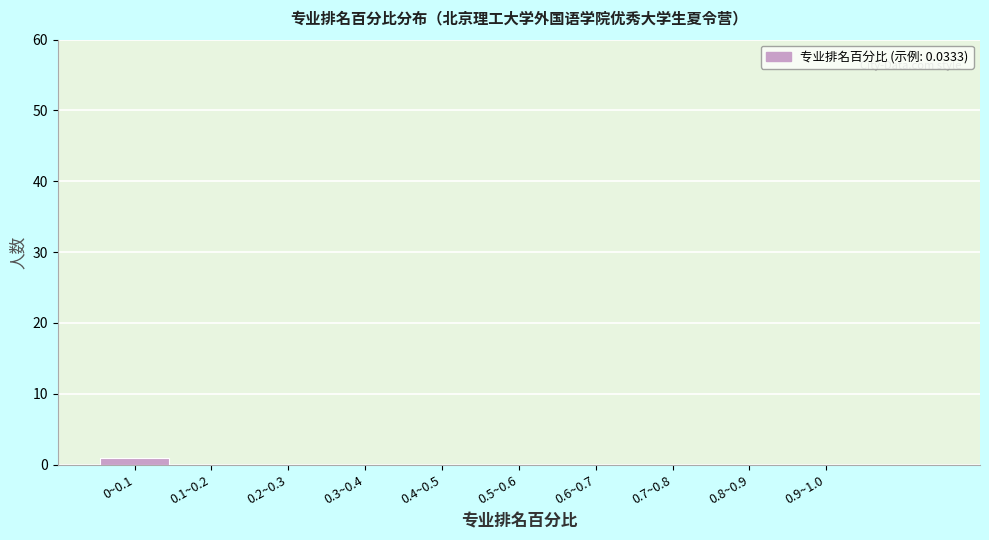

Reading left to right, extract all data points from this chart.

0~0.1=1	0.1~0.2=0	0.2~0.3=0	0.3~0.4=0	0.4~0.5=0	0.5~0.6=0	0.6~0.7=0	0.7~0.8=0	0.8~0.9=0	0.9~1.0=0